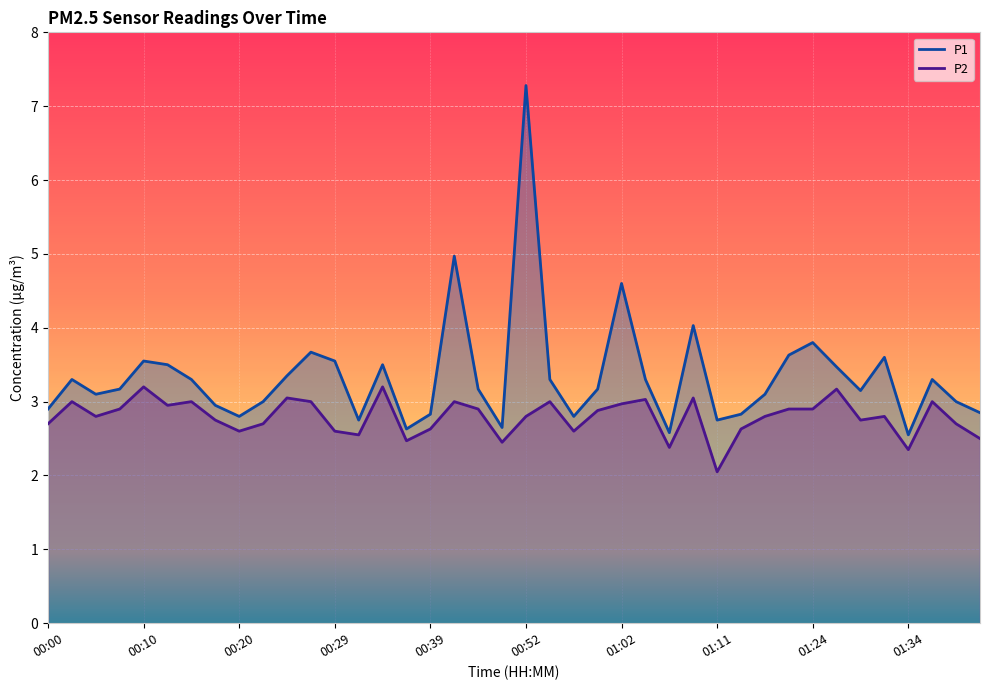

Which series has the widest spread of values?

P1